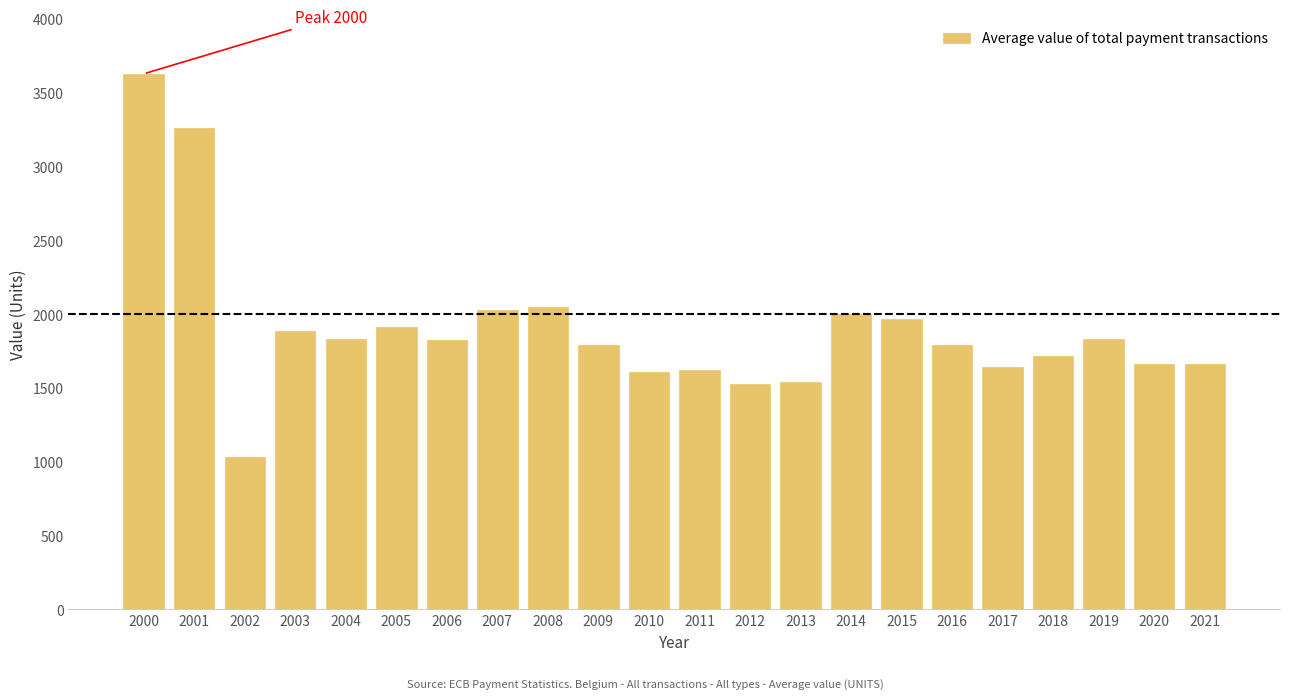

What is the value of the 3rd bar from the left?

1029.7